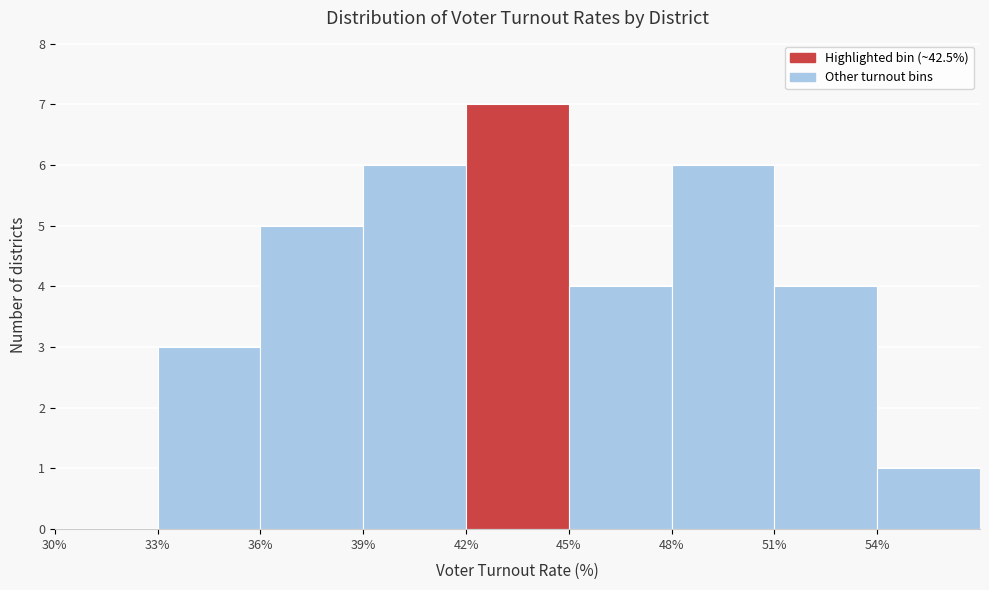

Reading left to right, list every bar in this chart as the range it spans on the x-axis followed by its height. The values are not printed on the chart, so give them approximately, as read against the axis.

30 to 33: 0
33 to 36: 3
36 to 39: 5
39 to 42: 6
42 to 45: 7
45 to 48: 4
48 to 51: 6
51 to 54: 4
54 to 57: 1